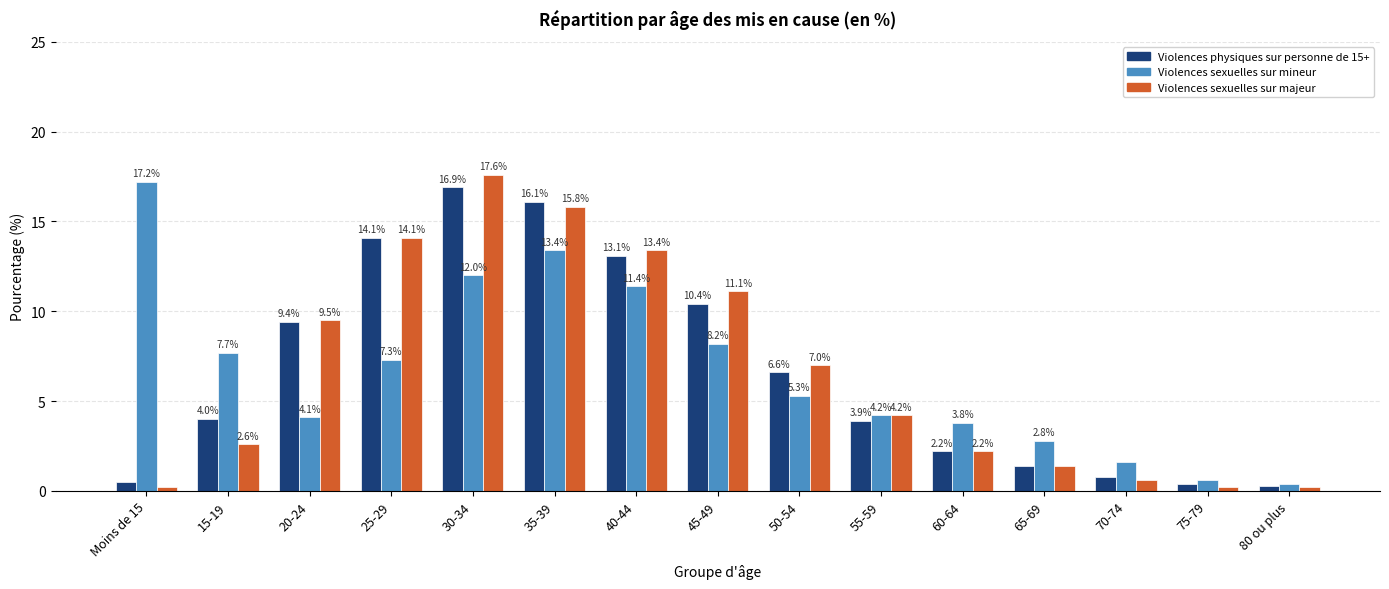

How many categories are shown in the chart?

15